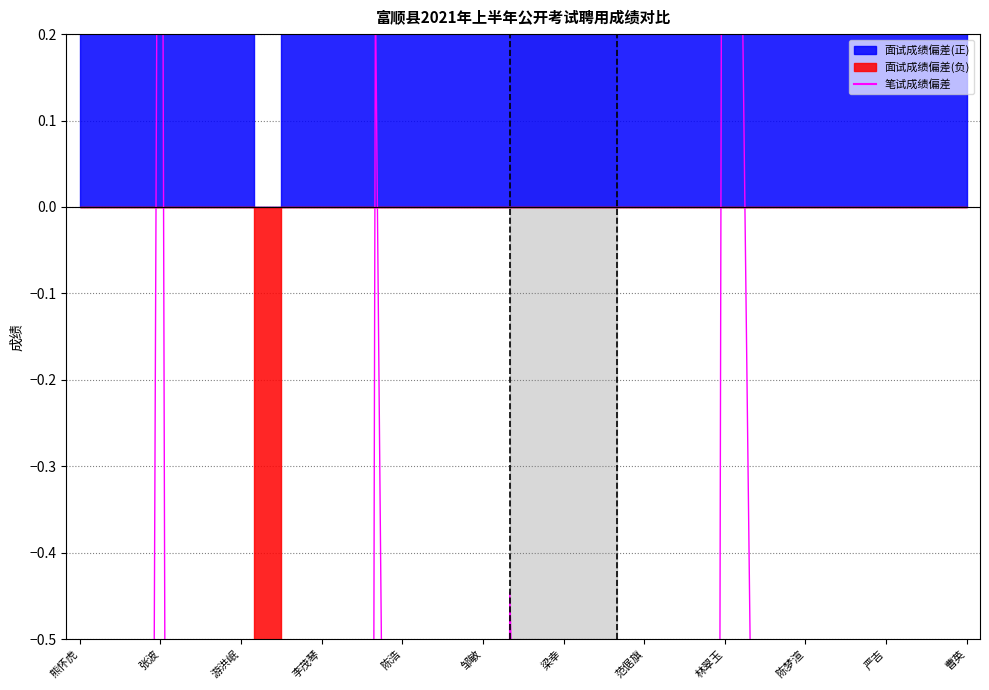

Reading right to left, list all the values displayed in this chart.

-13.4	-2.1	-11.4	-4.2	-5.4	-1.1	-4.0	-3.2	-0.6	2.0	-11.8	-6.8	-8.3	-6.6	-6.2	-0.7	-1.6	-0.4	-8.0	-2.5	-4.9	-3.1	0.3	-12.8	-11.1	-10.9	-5.9	-2.1	-1.7	-9.5	1.3	-6.3	-6.7	-11.9